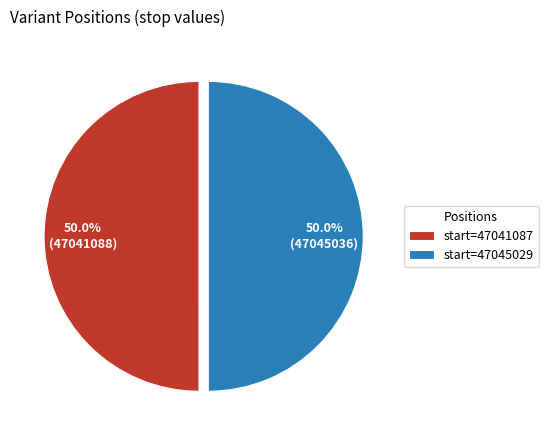

What is the total percentage of start=47041087 and start=47045029?

100.0%